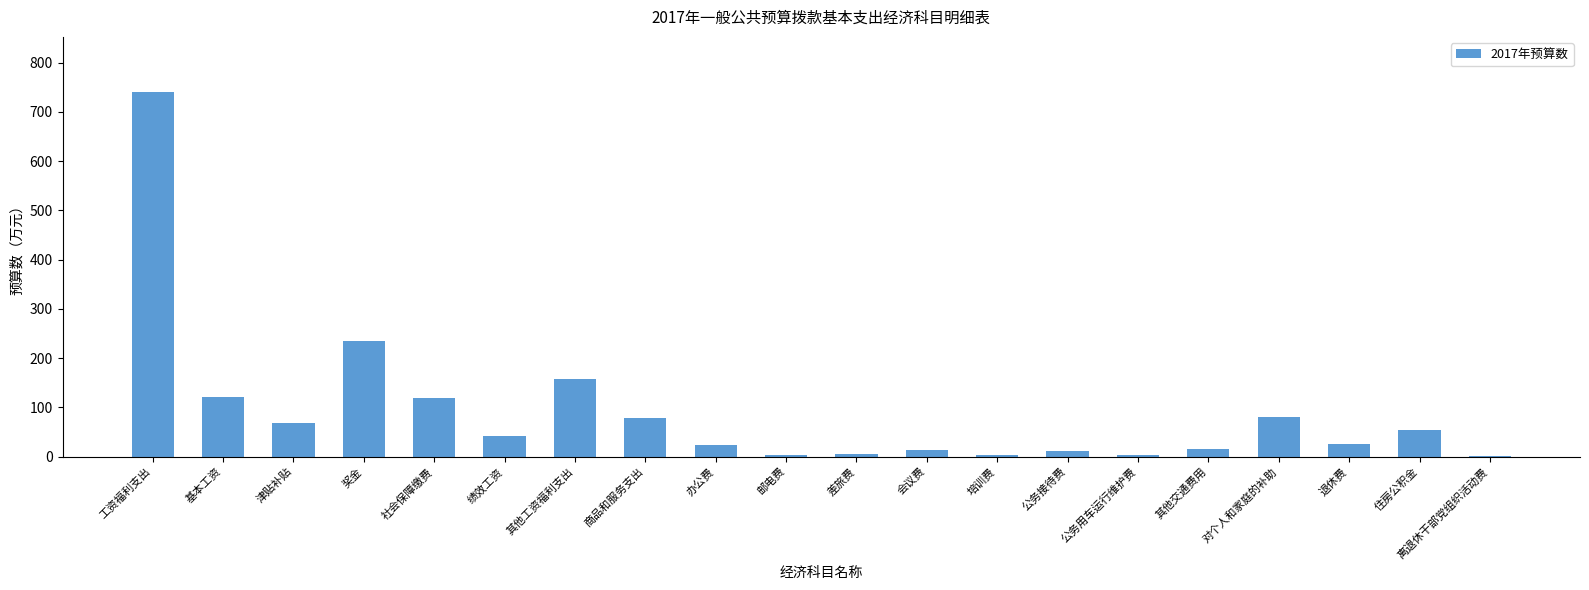

Which has a higher value, 离退休干部党组织活动费 or 绩效工资?

绩效工资